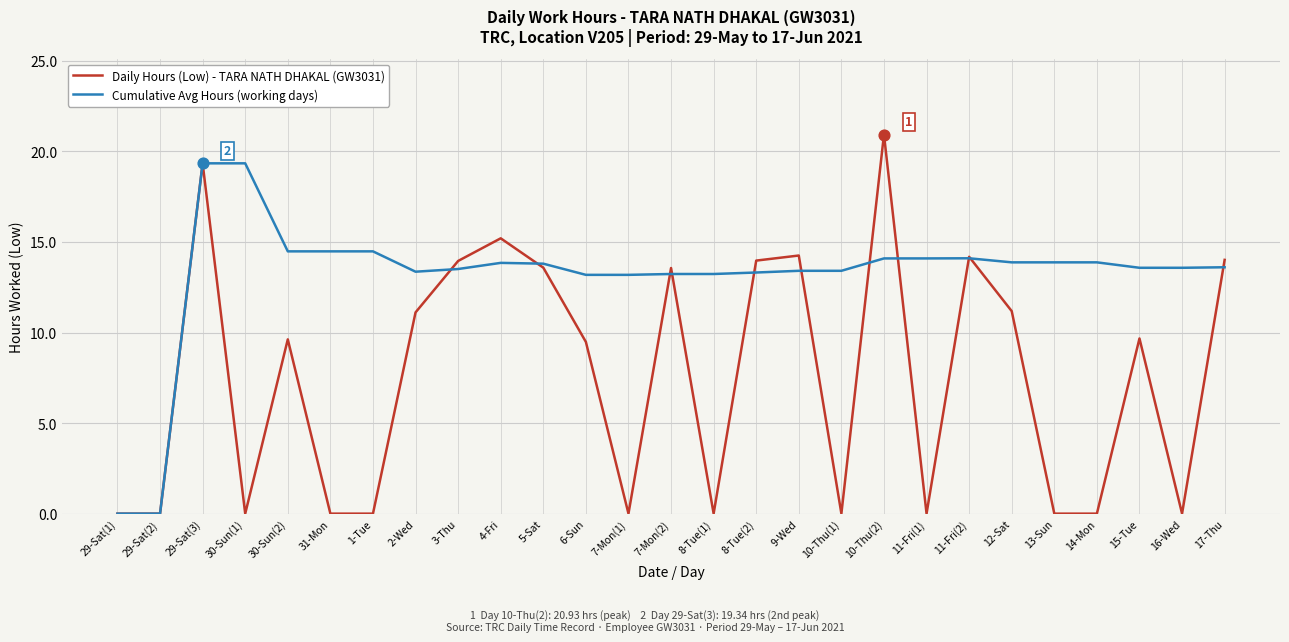

What are all the series names shown in the legend?

Daily Hours (Low) - TARA NATH DHAKAL (GW3031), Cumulative Avg Hours (working days)